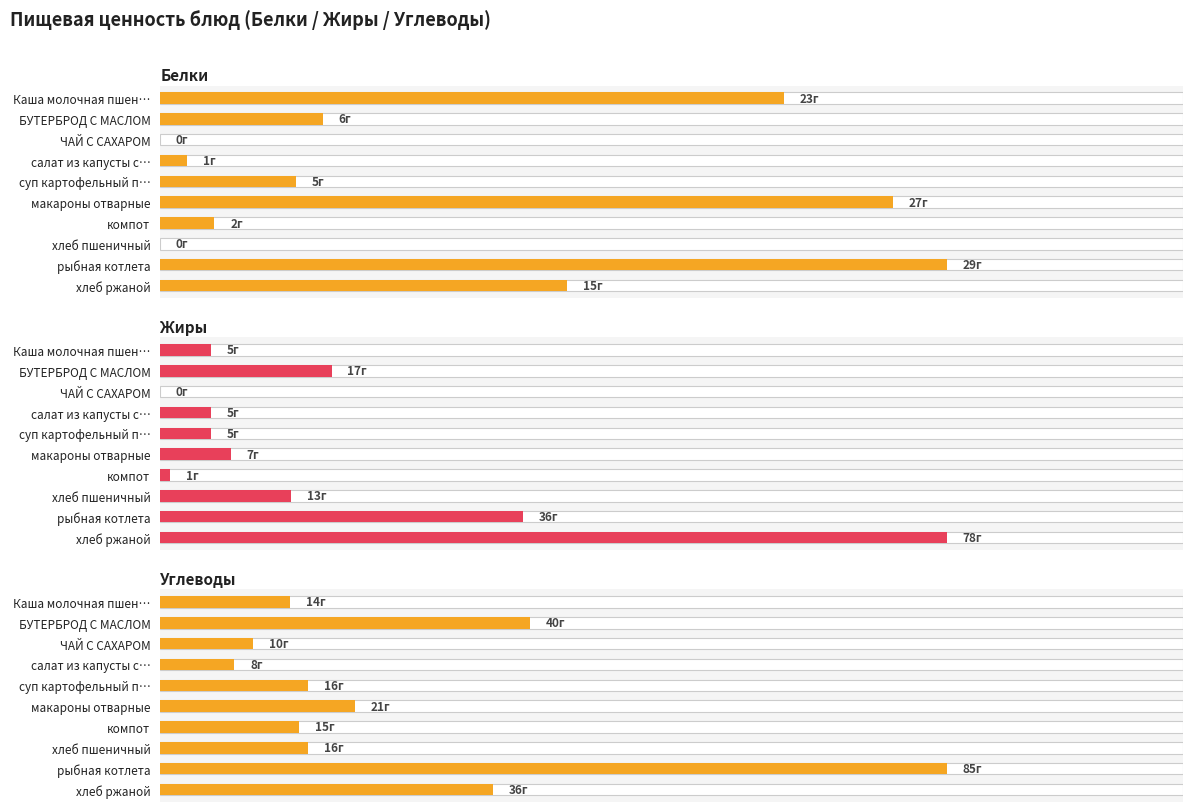

Which series has the largest total across all categories?

Углеводы